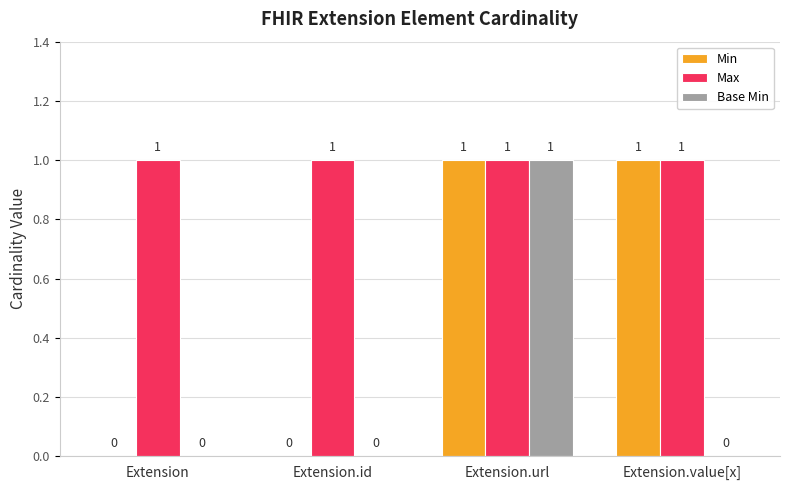

Reading right to left, what are all the values shown in this chart?

Min: Extension.value[x]=1	Extension.url=1	Extension.id=0	Extension=0
Max: Extension.value[x]=1	Extension.url=1	Extension.id=1	Extension=1
Base Min: Extension.value[x]=0	Extension.url=1	Extension.id=0	Extension=0